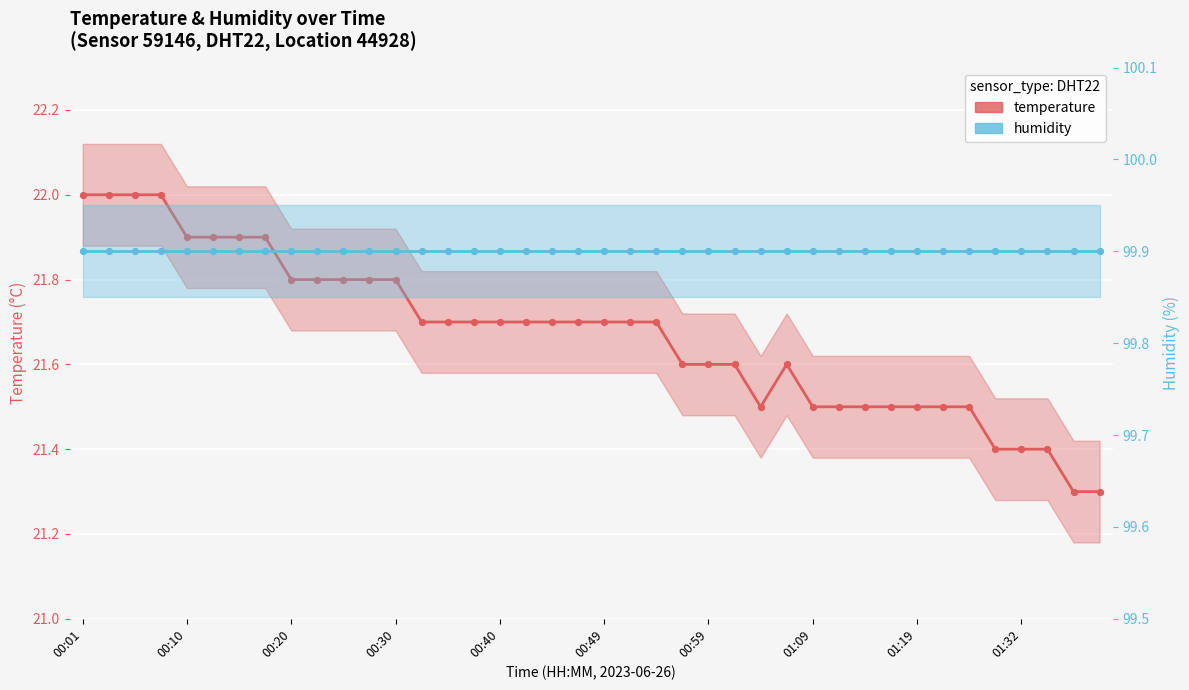

Which series contains the highest Y value?

humidity